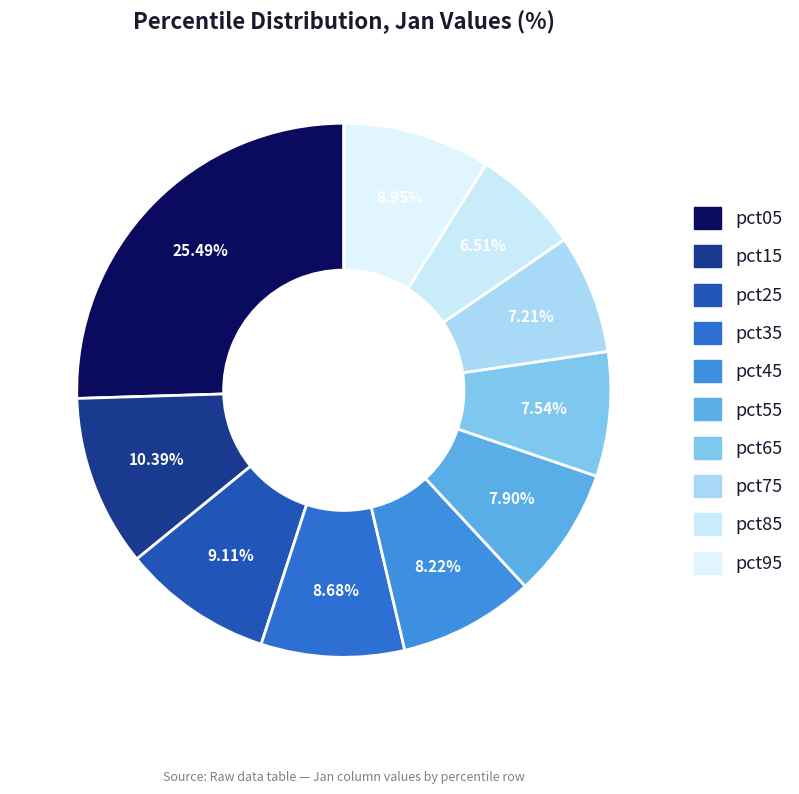

How many segments does this pie chart have?

10